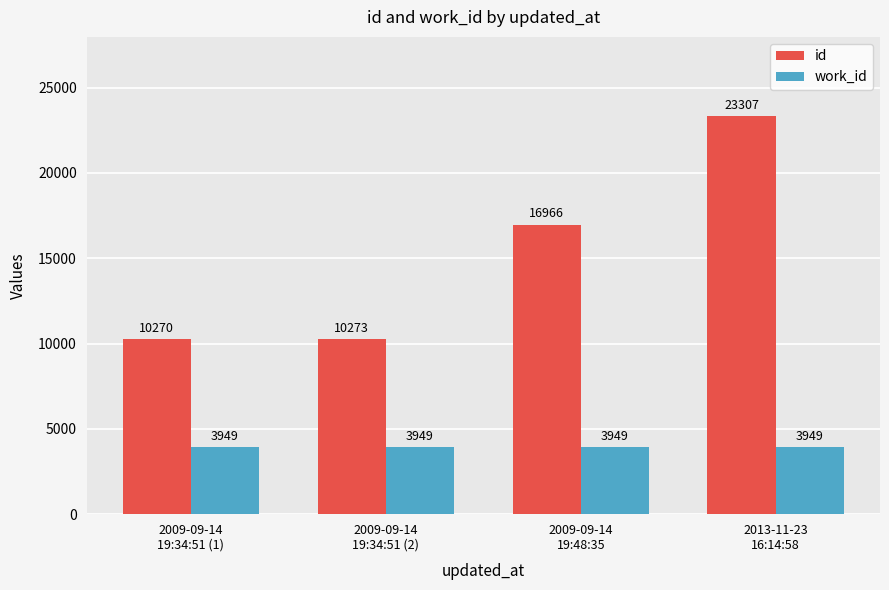

Rank the series by their average value, from highest to lowest.

id, work_id